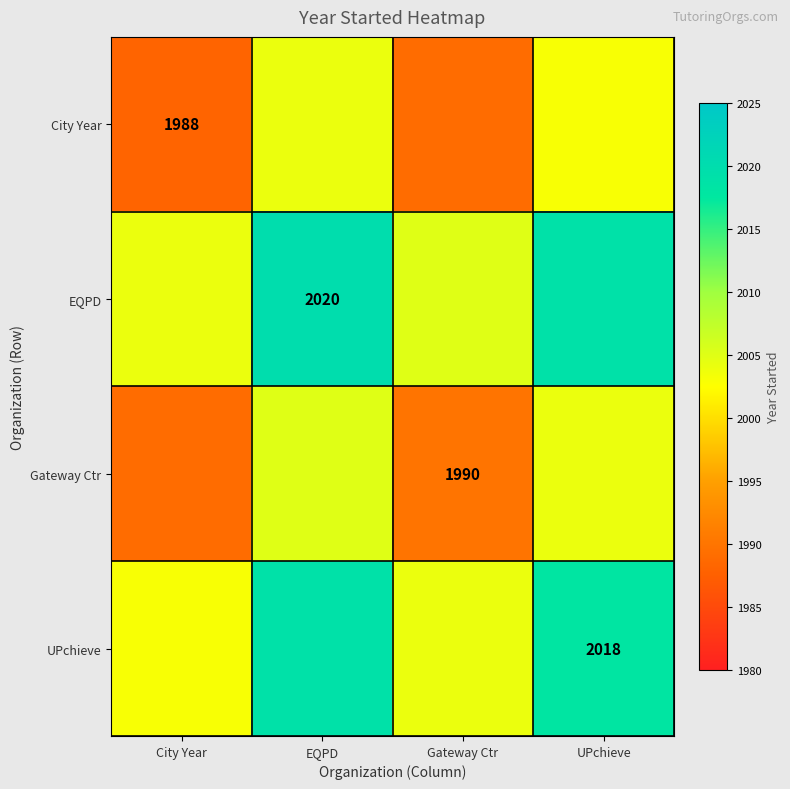

True or false: City Year has a value of 1988 at City Year.

True